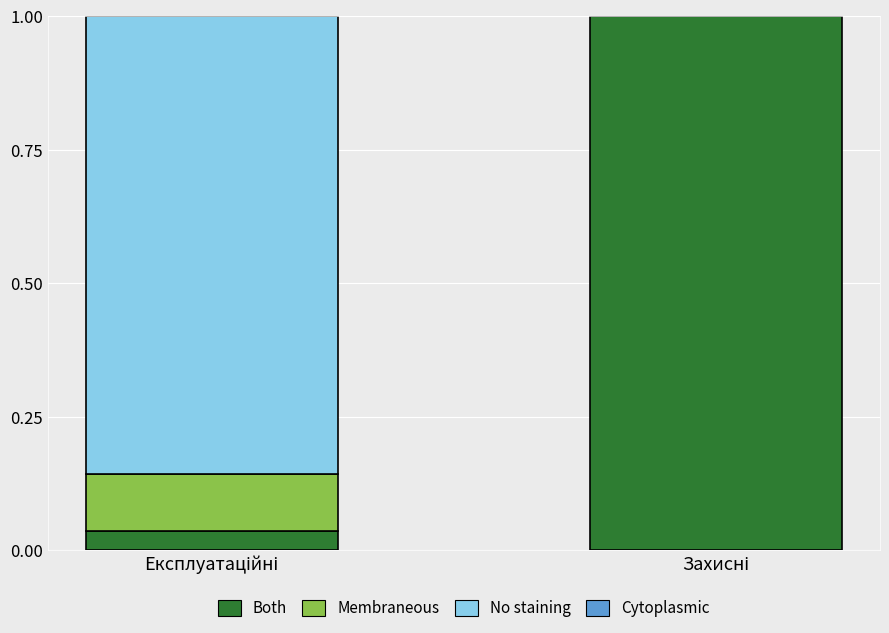

What is the highest value of the Both series?

1.0